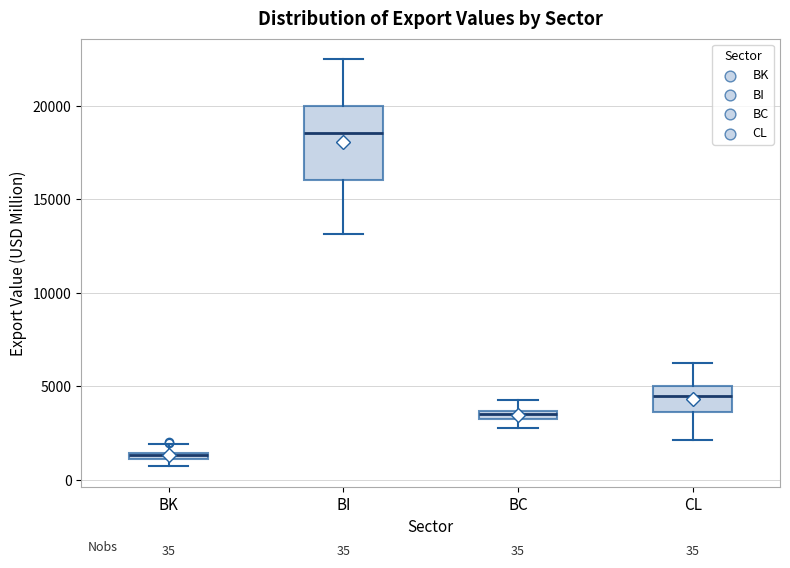

Which box's median line is the highest?

BI